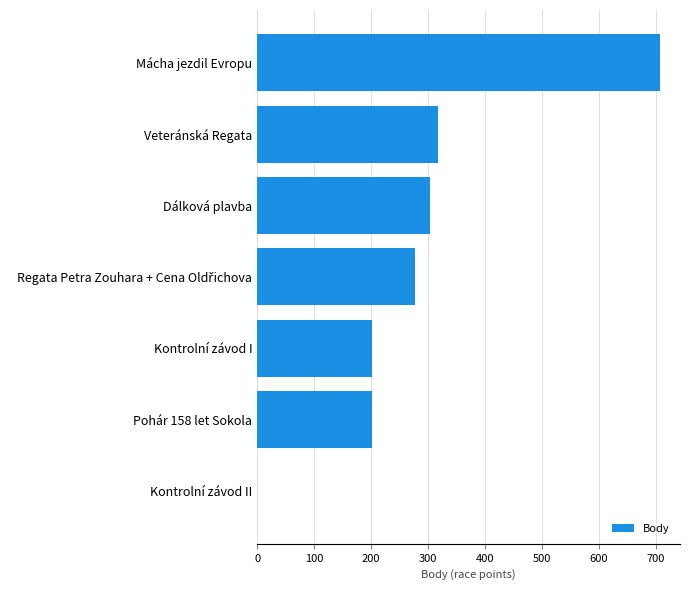

Which label corresponds to the largest value in the chart?

Mácha jezdil Evropu